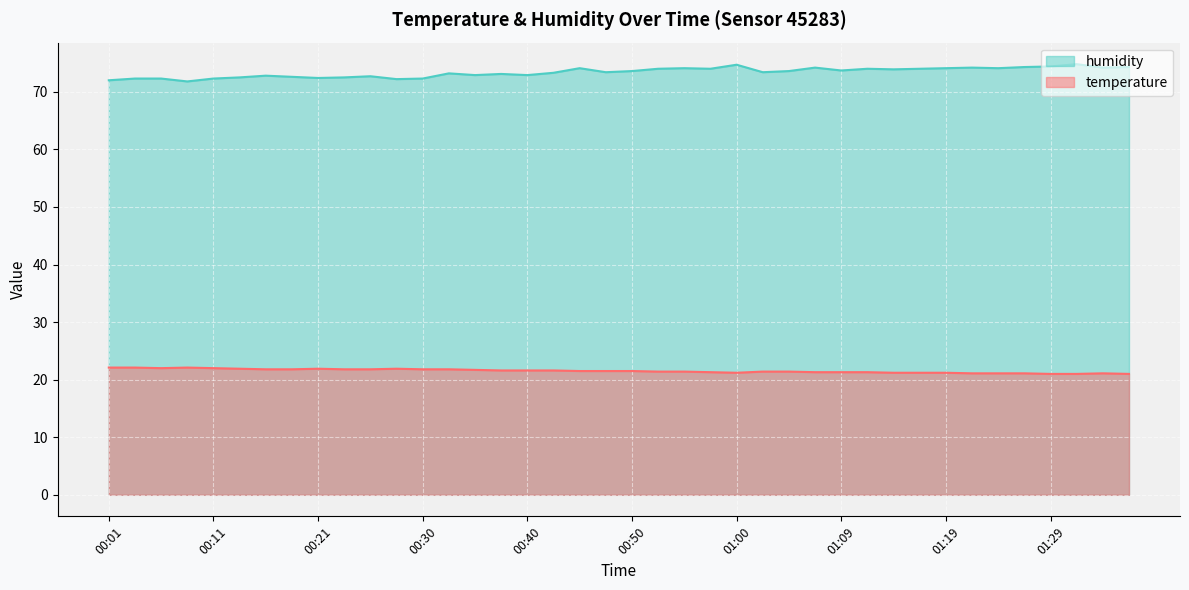

True or false: temperature has a value of 21.6 at 00:38.

True